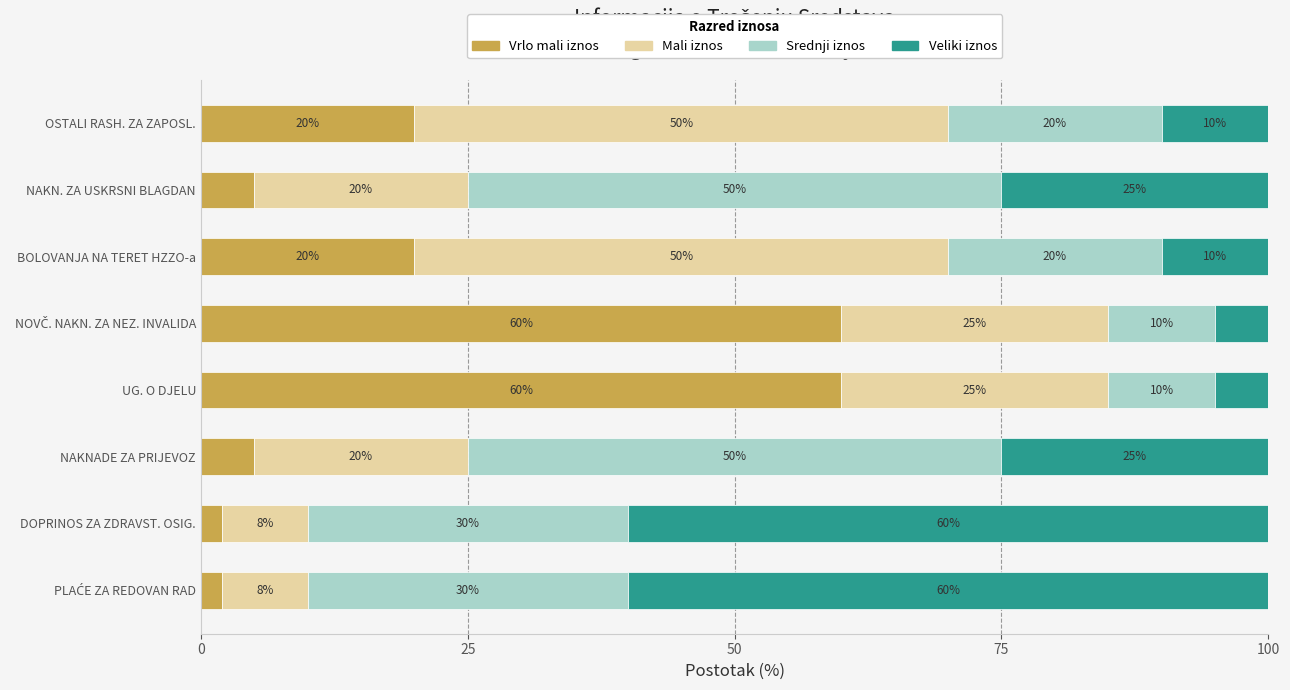

The Vrlo mali iznos series shows 60 at UG. O DJELU. True or false?

True